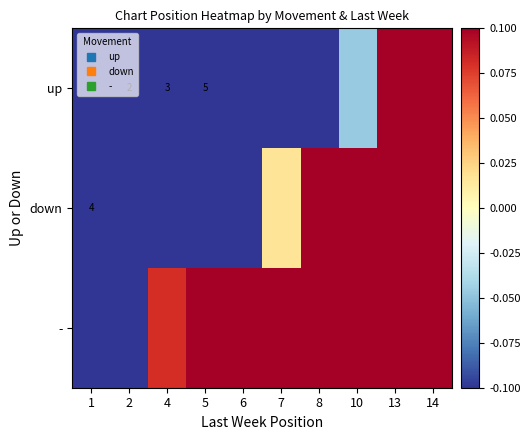

Which category has the highest value in the down series?

8